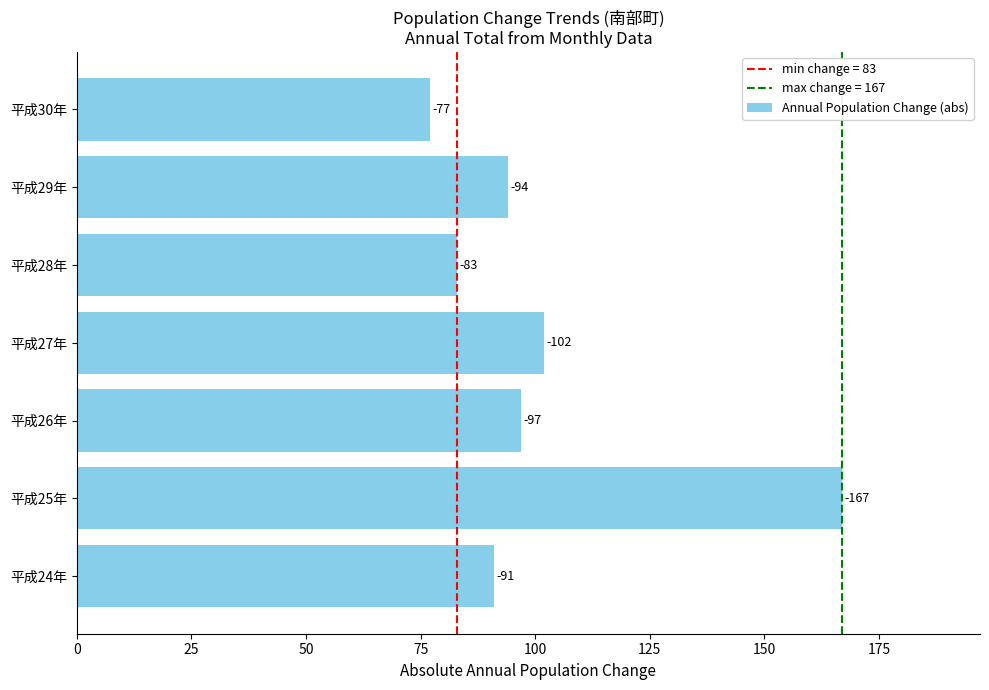

How many bars are there in total?

7